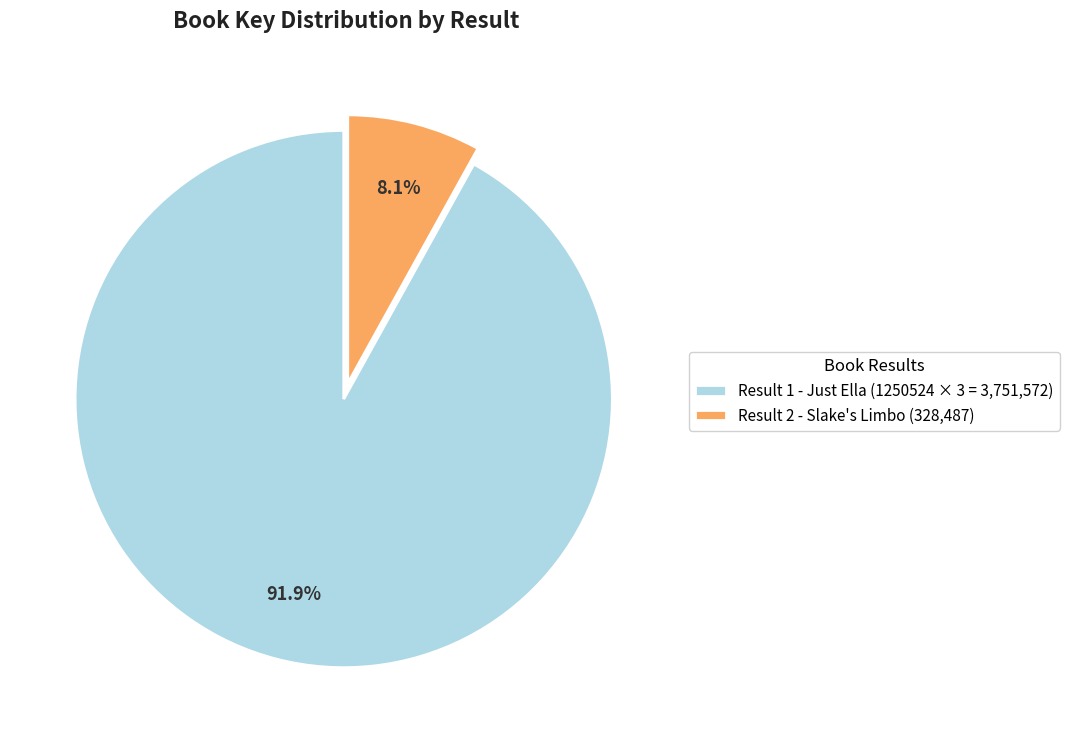

Rank the categories by value from lowest to highest.

Result 2 - Slake's Limbo (328,487), Result 1 - Just Ella (1250524 × 3 = 3,751,572)